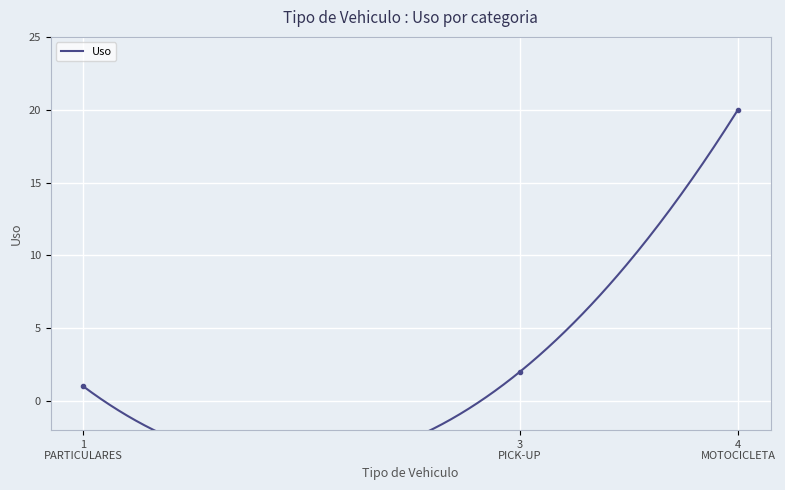

Where does the data first go above 2?

4 MOTOCICLETA